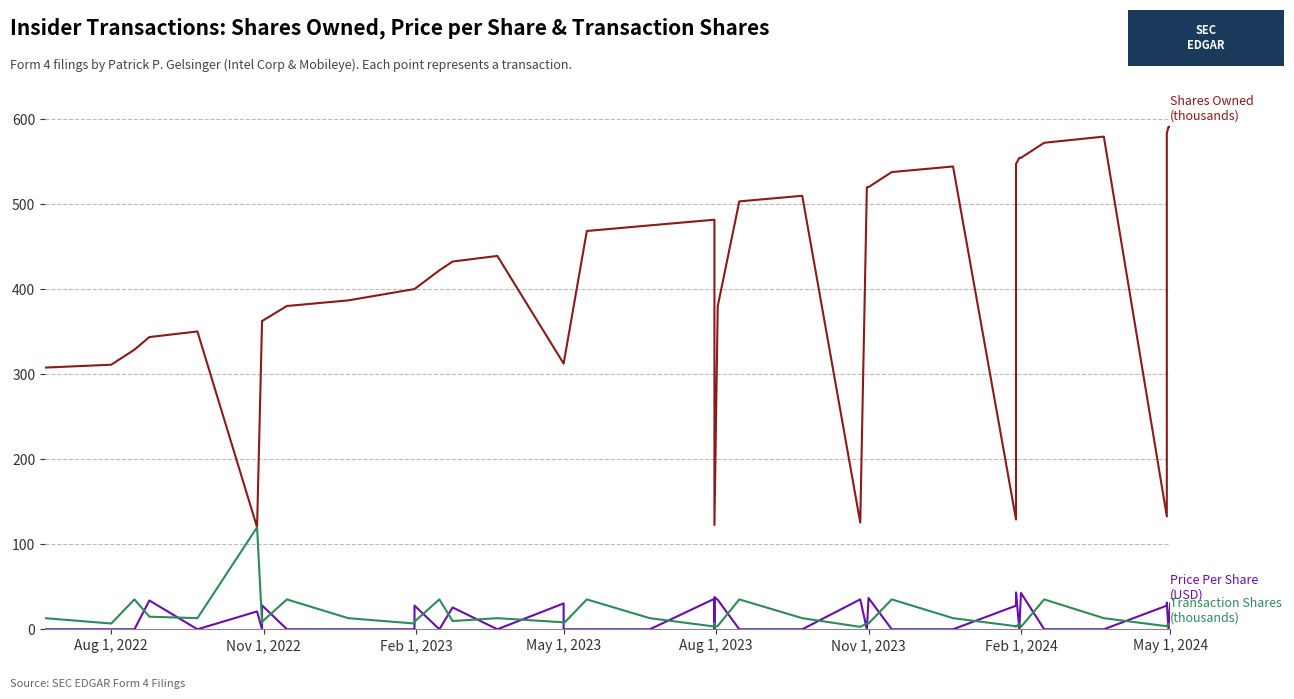

What is the difference between the second highest and second lowest values in the Price Per Share (USD) series?

42.7